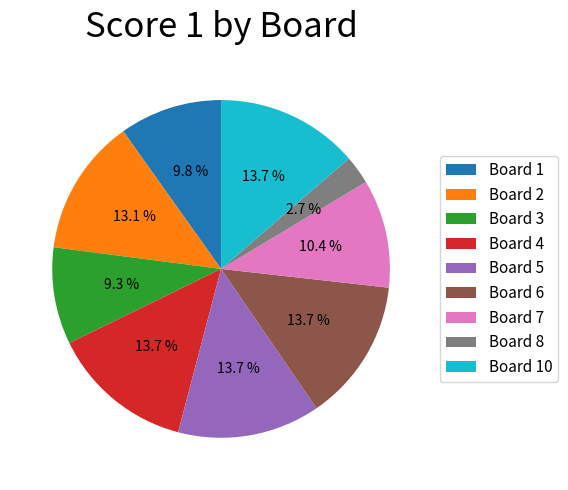

To the nearest percent, what is the average slice percentage?

11%